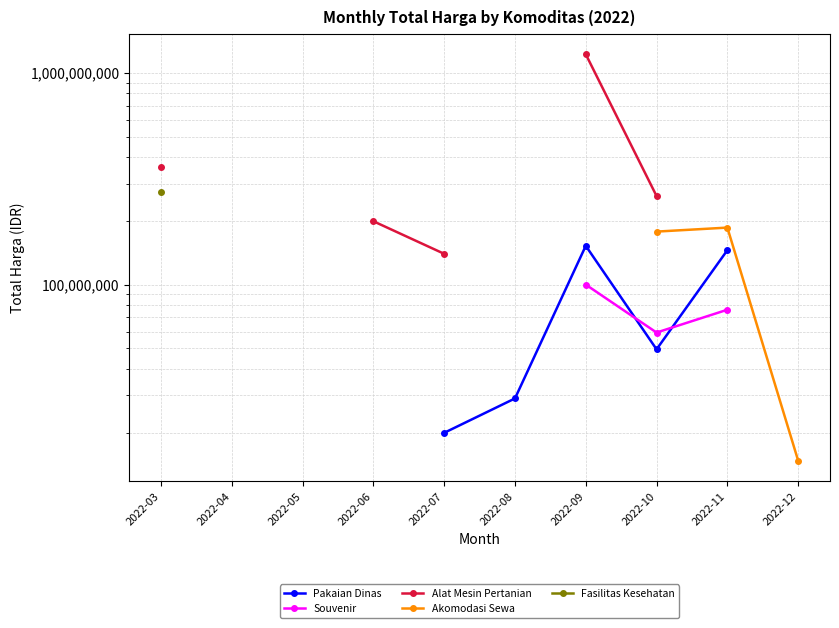

At which category does the chart reach its minimum across all series?

2022-12